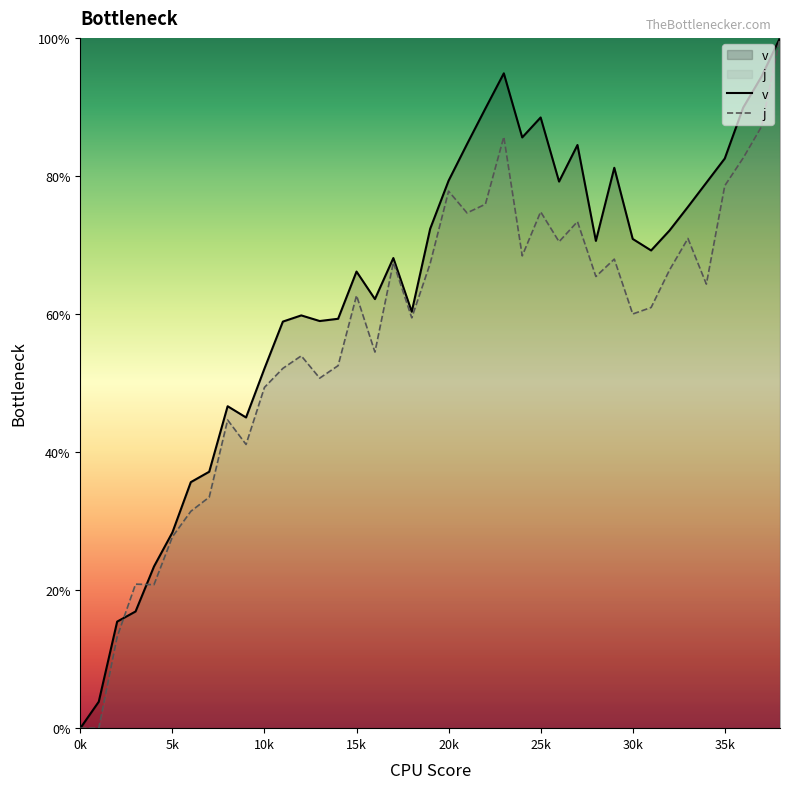

True or false: v has more than 0 interior local peaks.

True